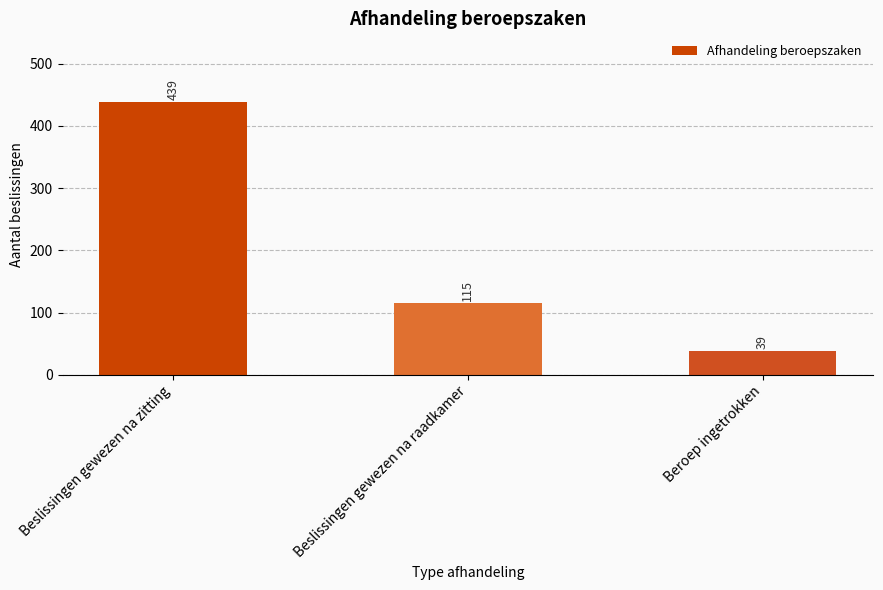

What is the ratio of the value at Beroep ingetrokken to the value at Beslissingen gewezen na raadkamer?

0.3